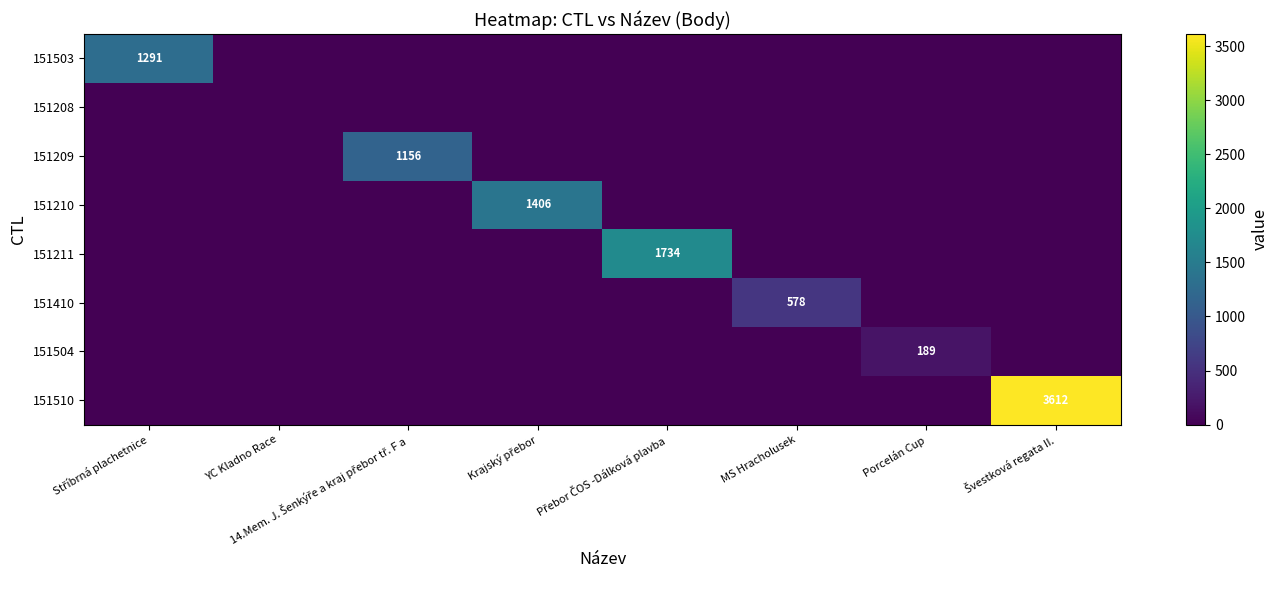

The 151410 series shows 915 at MS Hracholusek. True or false?

False